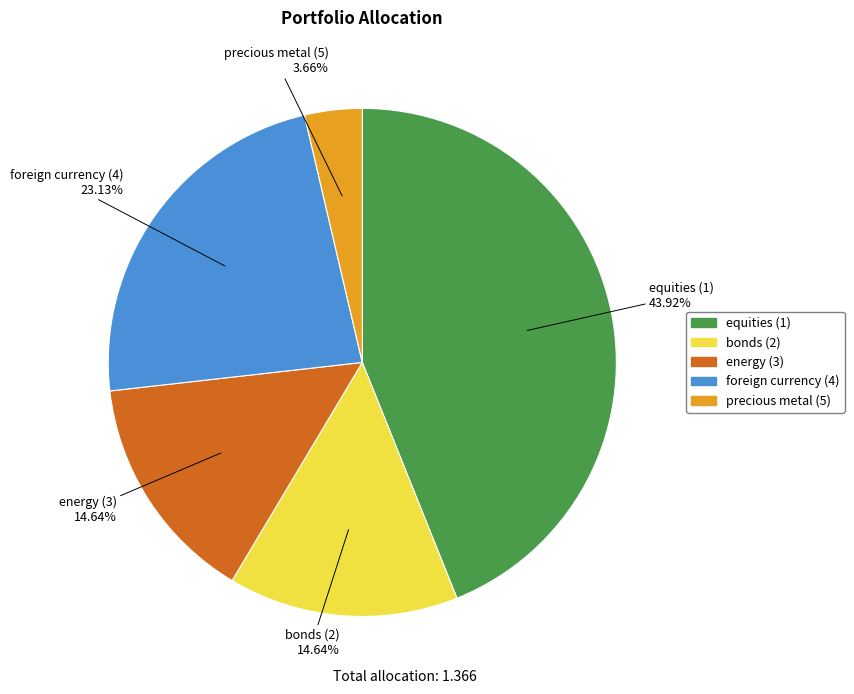

True or false: foreign currency (4) accounts for 23% of the total.

True